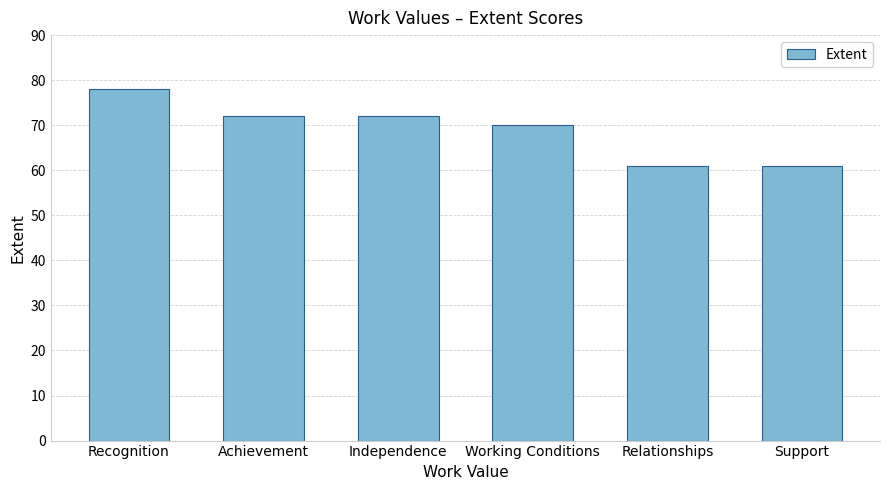

Which category has the highest value across all series?

Recognition